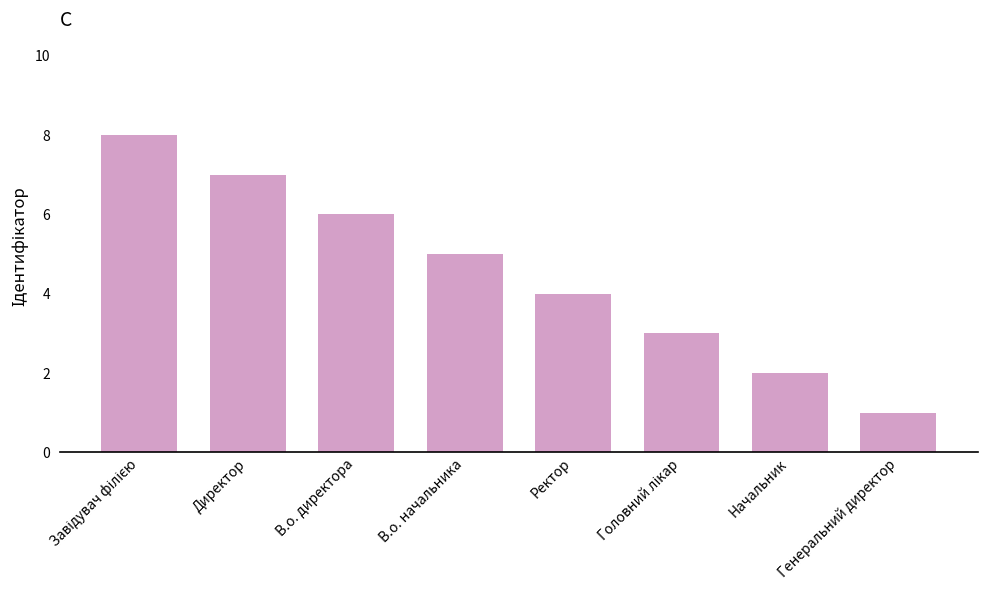

The chart shows a value of 4 at Ректор. True or false?

True